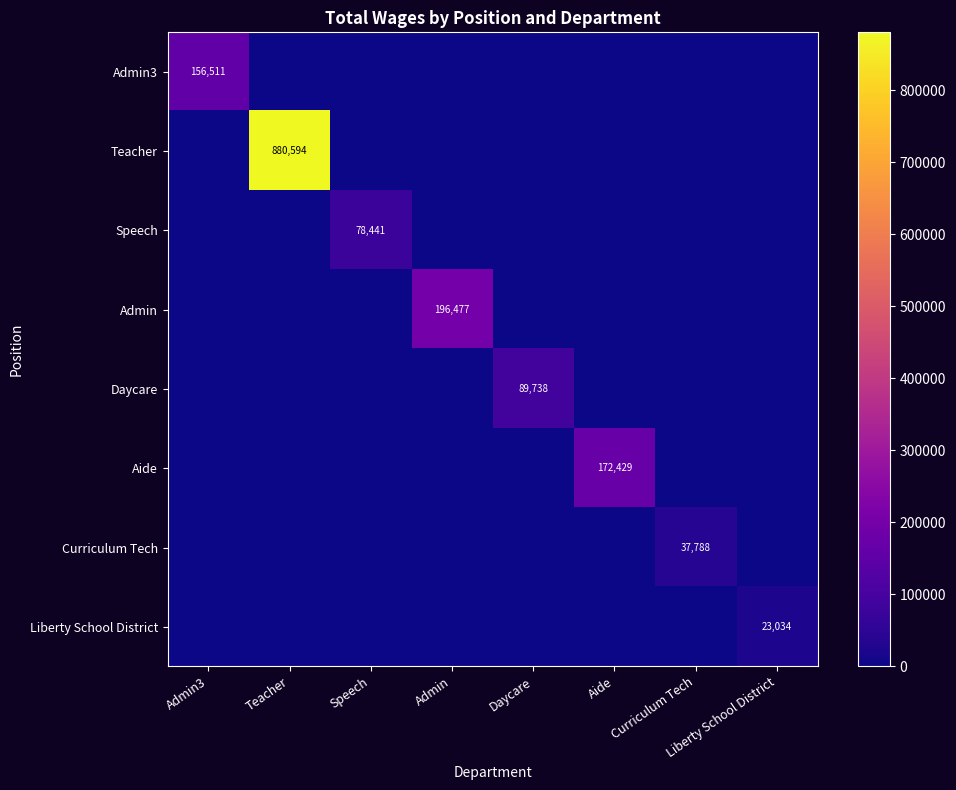

The Daycare series shows 89738 at Daycare. True or false?

True